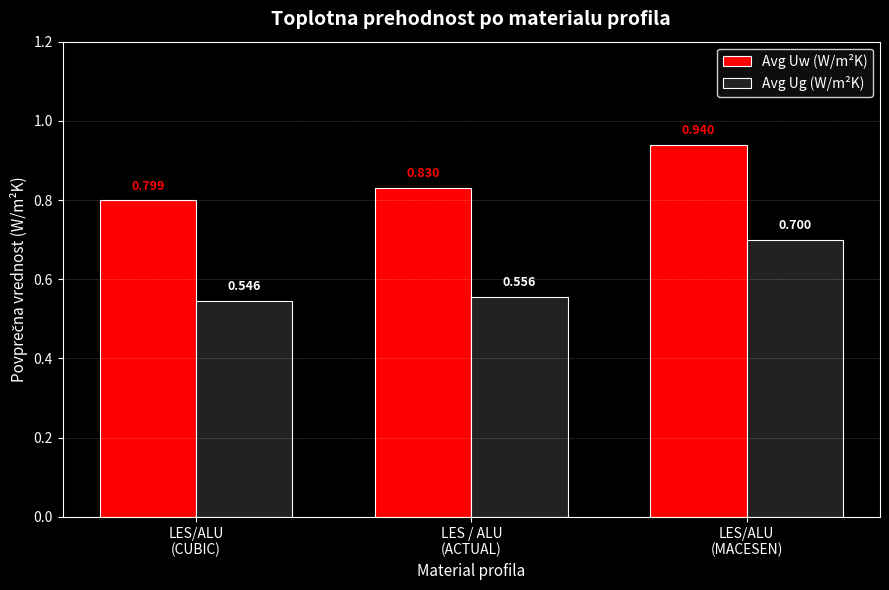

Which series has the largest range (max minus min)?

Avg Ug (W/m²K)